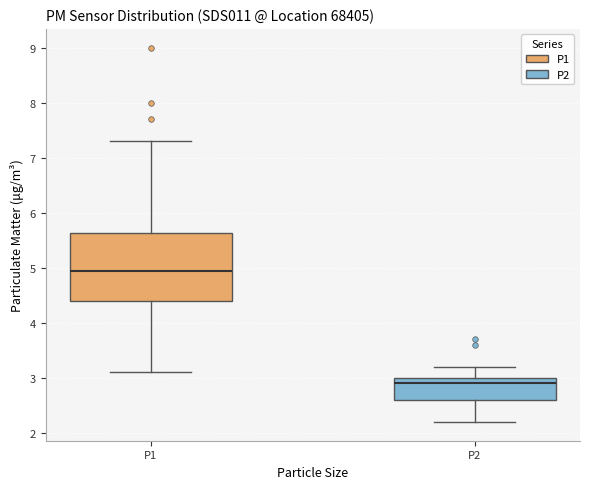

Where does the upper whisker of the box for P2 end on the y-axis? The values are not printed on the chart, so give them approximately, as read against the axis.

3.2